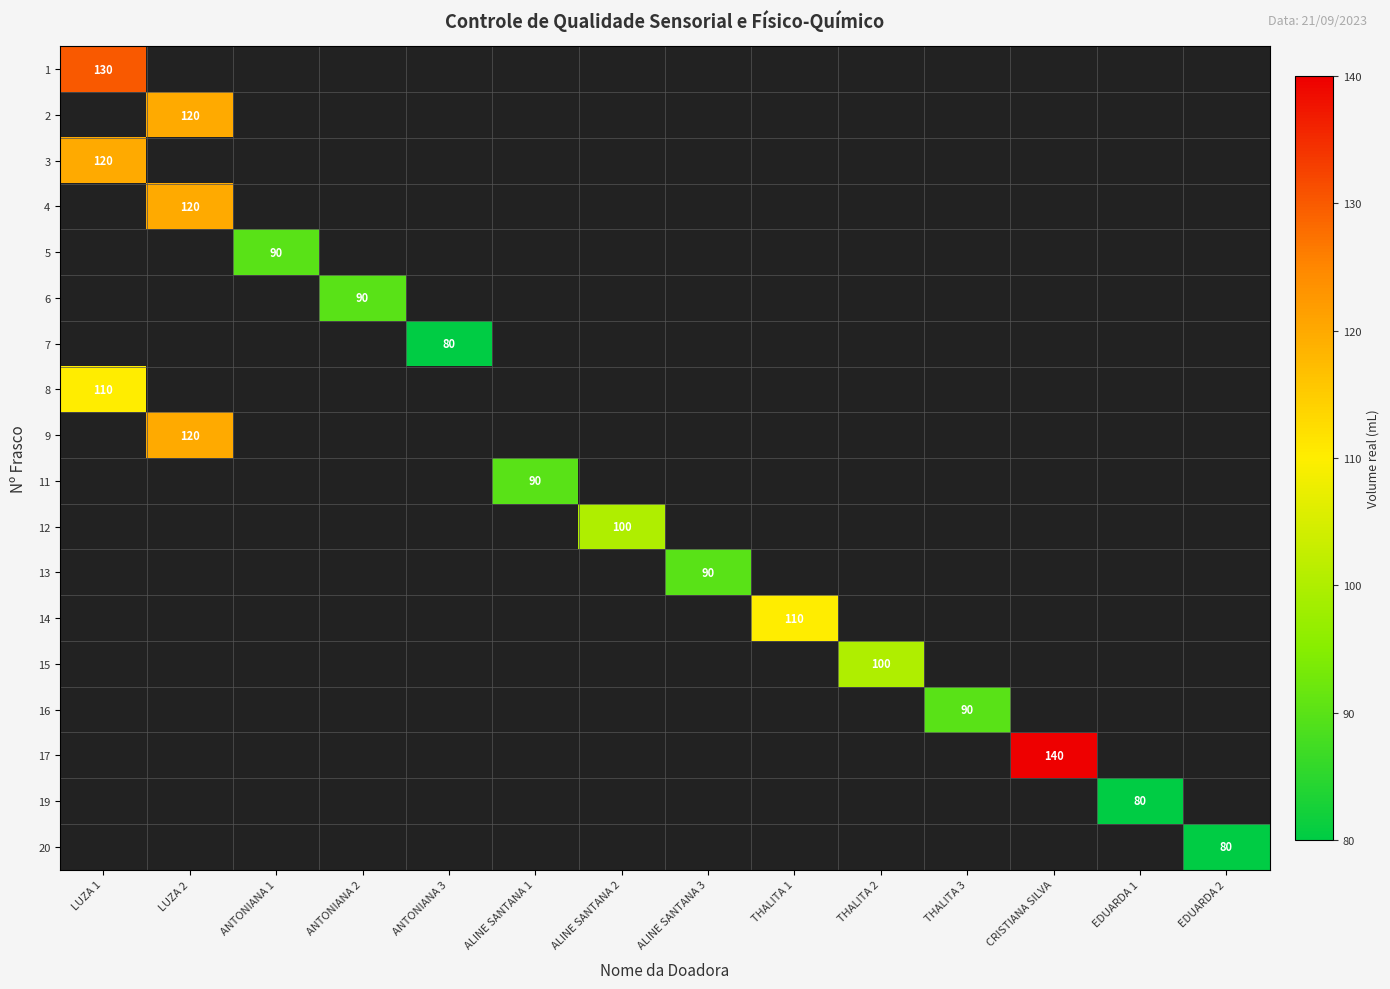

List the series in order of their overall mean, highest first.

1, 2, 3, 4, 5, 6, 7, 8, 9, 11, 12, 13, 14, 15, 16, 17, 19, 20